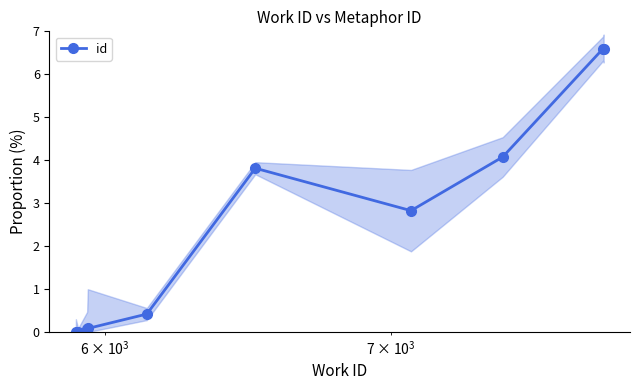

What is the maximum value for id?

6.6